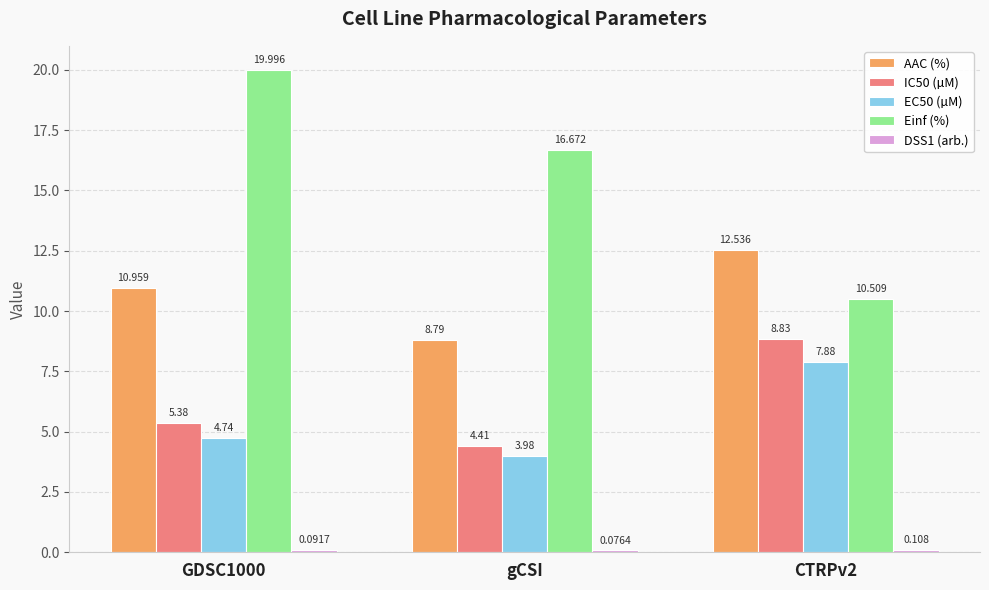

At how many categories does at least one series exceed 11?

3